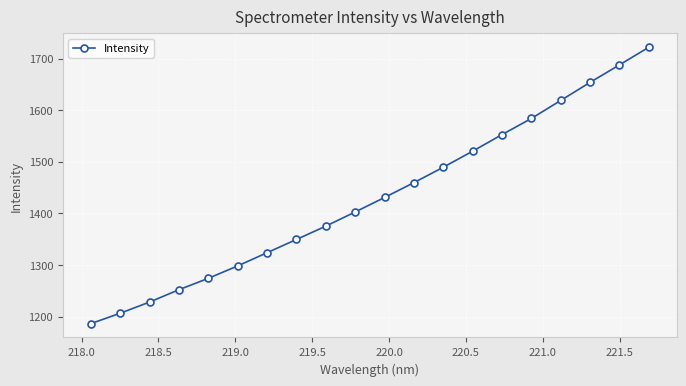

What is the sum of all values?

28616.1